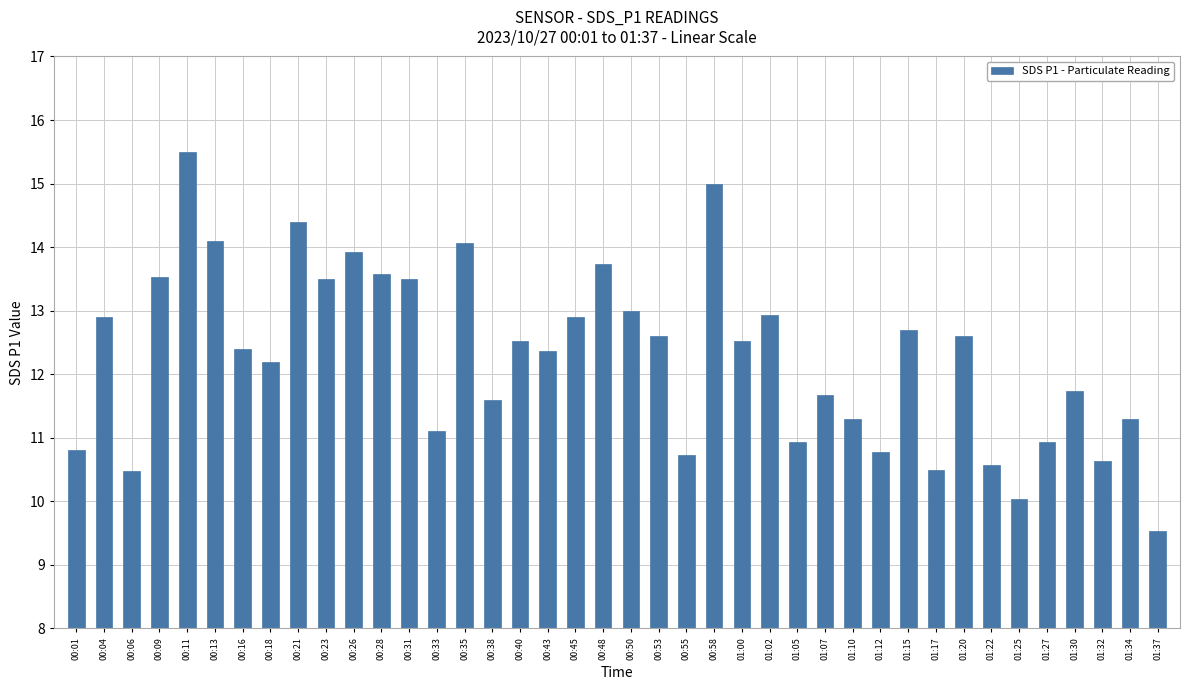

How many distinct data groups are displayed?

1